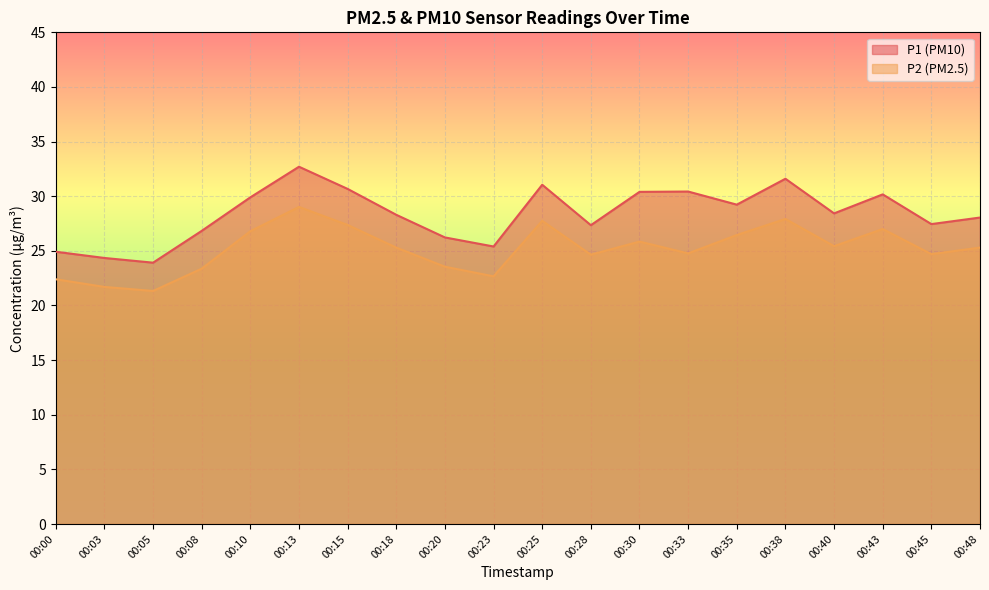

What are all the series names shown in the legend?

P1, P2